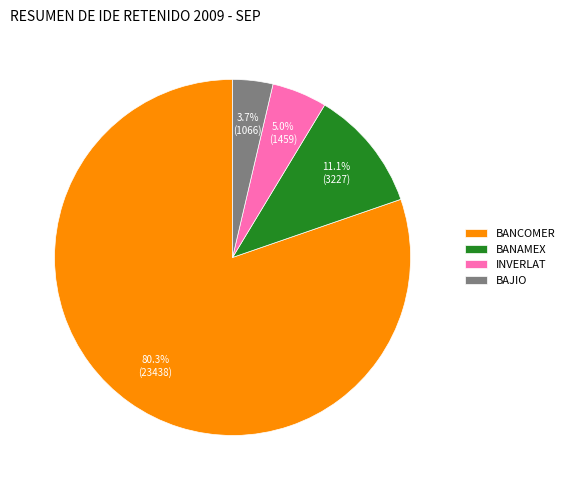

To the nearest percent, what is the difference between the largest and smallest slice percentages?

77%